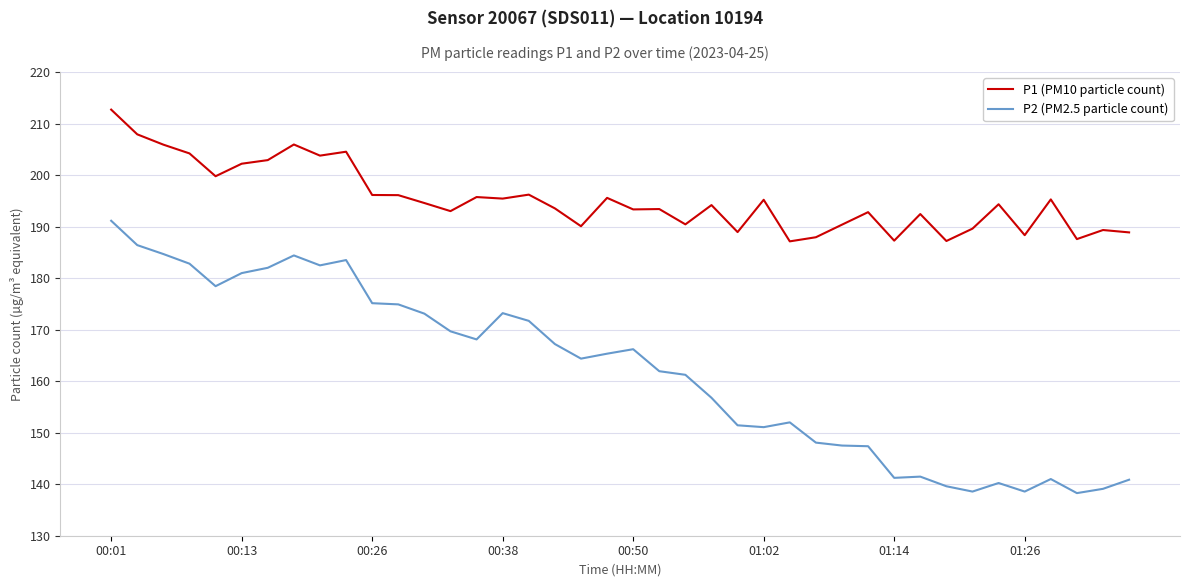

List the series in order of their peak value, highest first.

P1 (PM10 particle count), P2 (PM2.5 particle count)